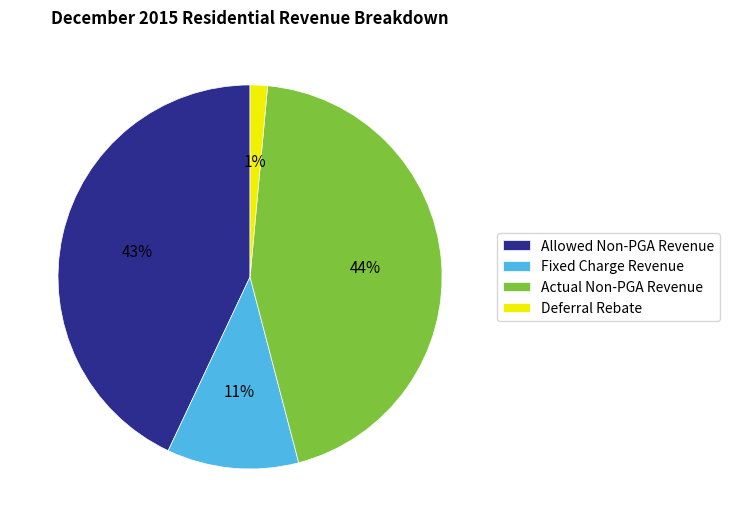

Rank the categories by value from highest to lowest.

Actual Non-PGA Revenue, Allowed Non-PGA Revenue, Fixed Charge Revenue, Deferral Rebate